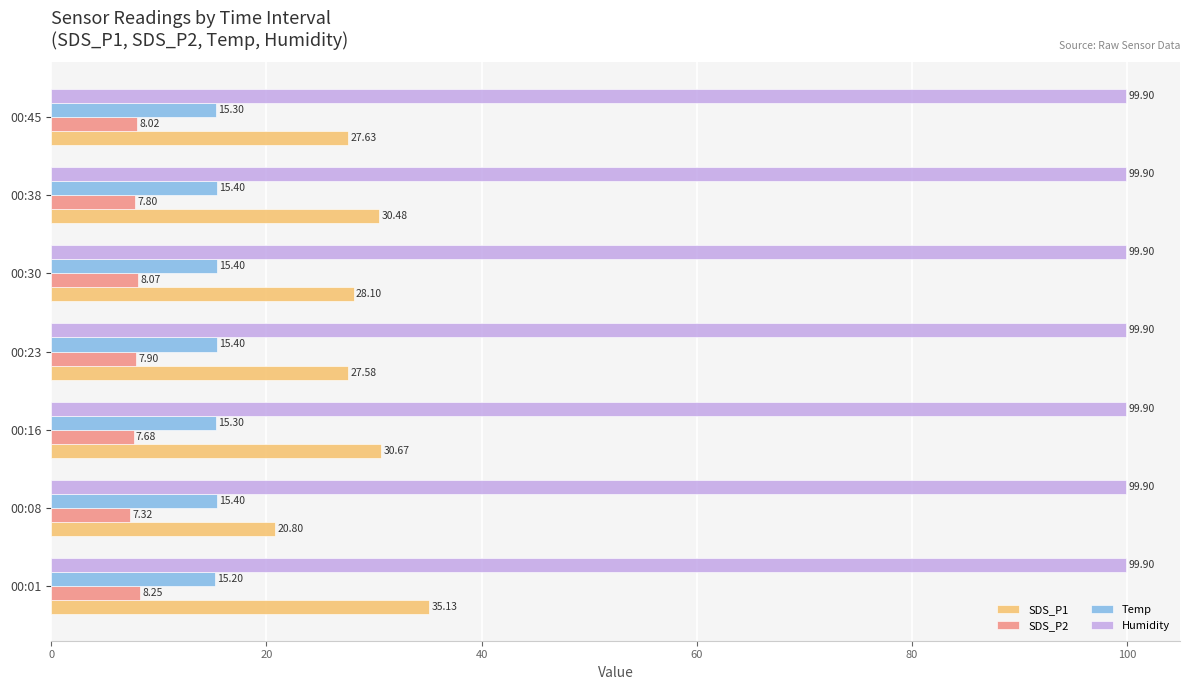

Which series has the largest total across all categories?

Humidity